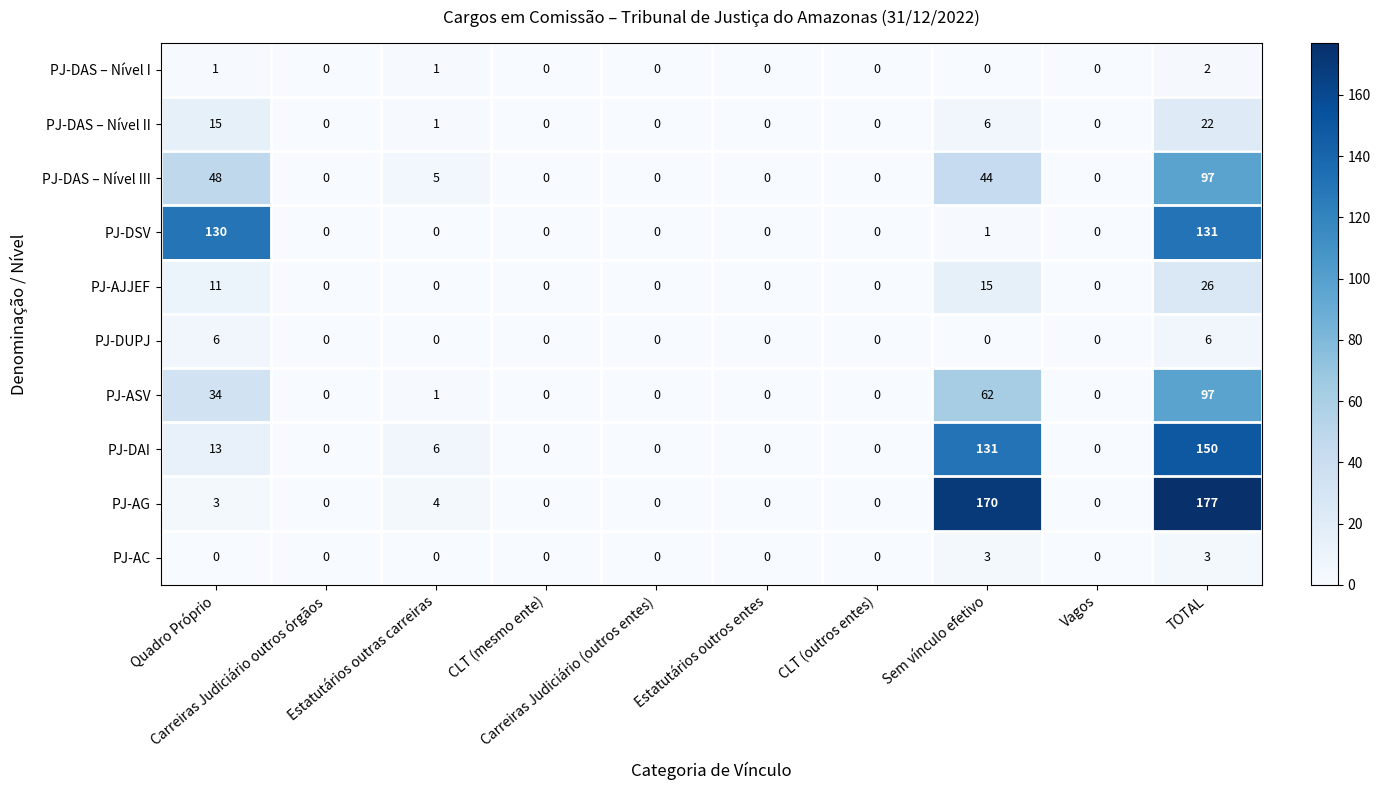

Which series has the largest total across all categories?

PJ-AG